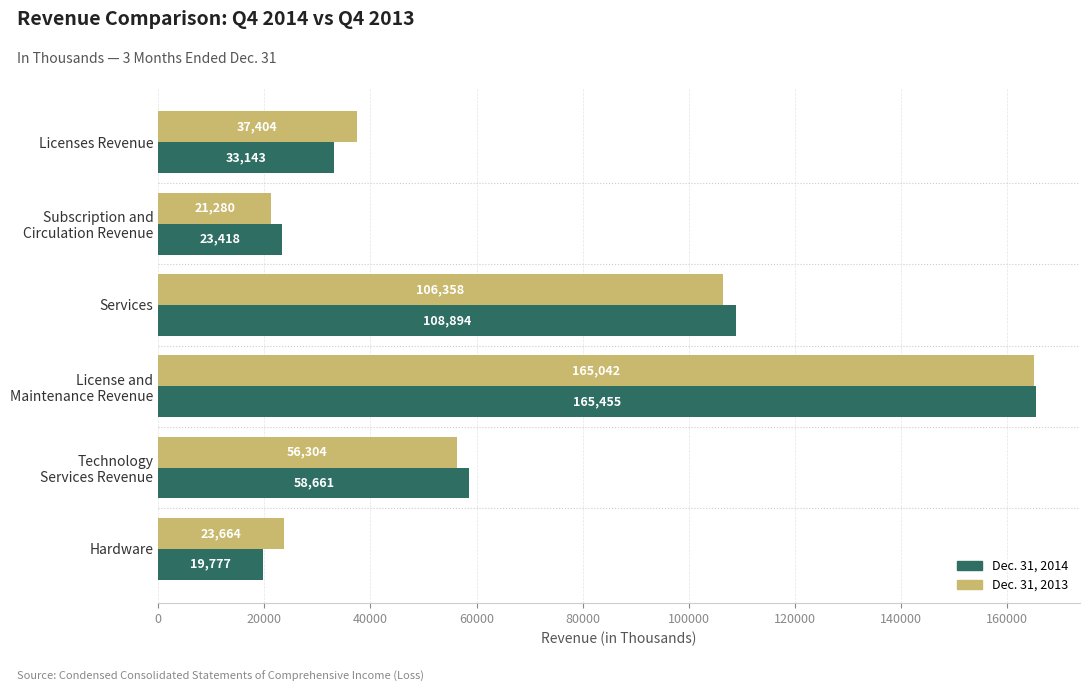

What is the difference between the second highest and minimum values in the Dec. 31, 2013 series?

85078